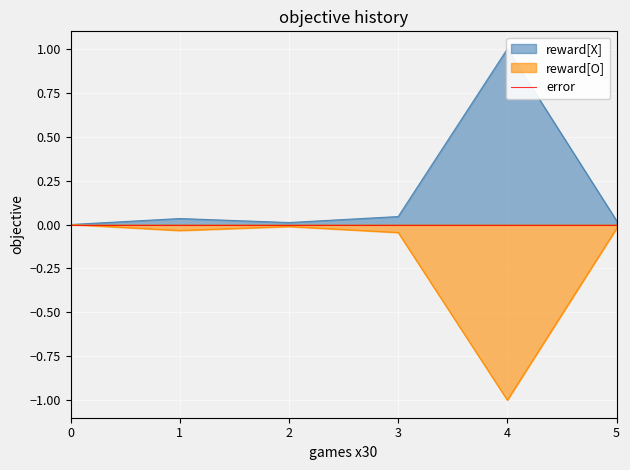

The value of reward[O] at 4 is -1.0. True or false?

True